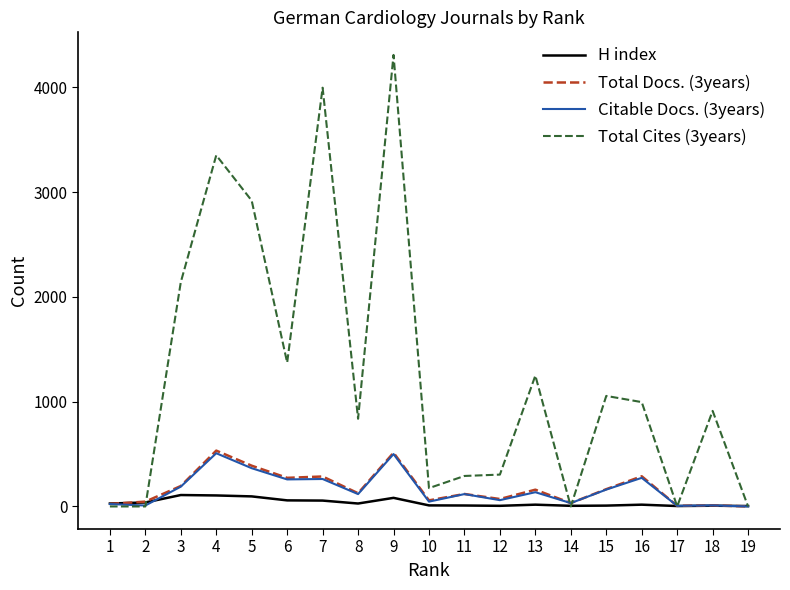

The value of Citable Docs. (3years) at 16 is 472. True or false?

False